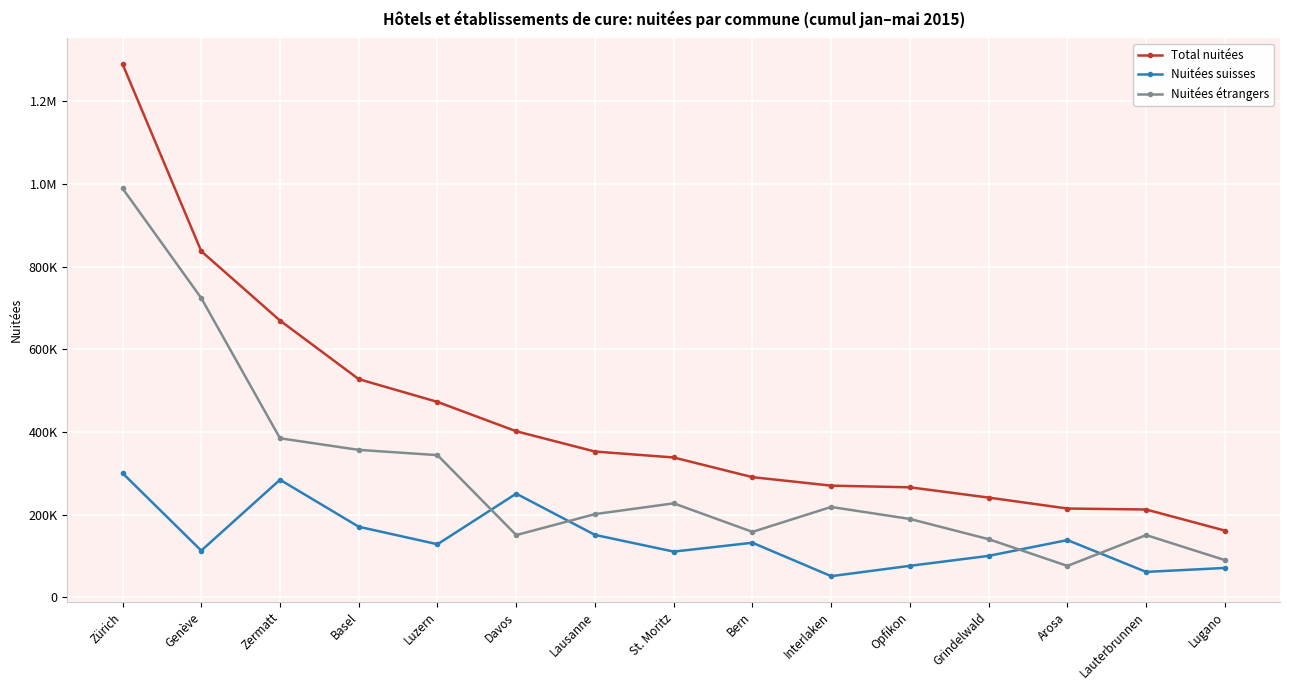

Is this an area chart (filled region under the line)?

No